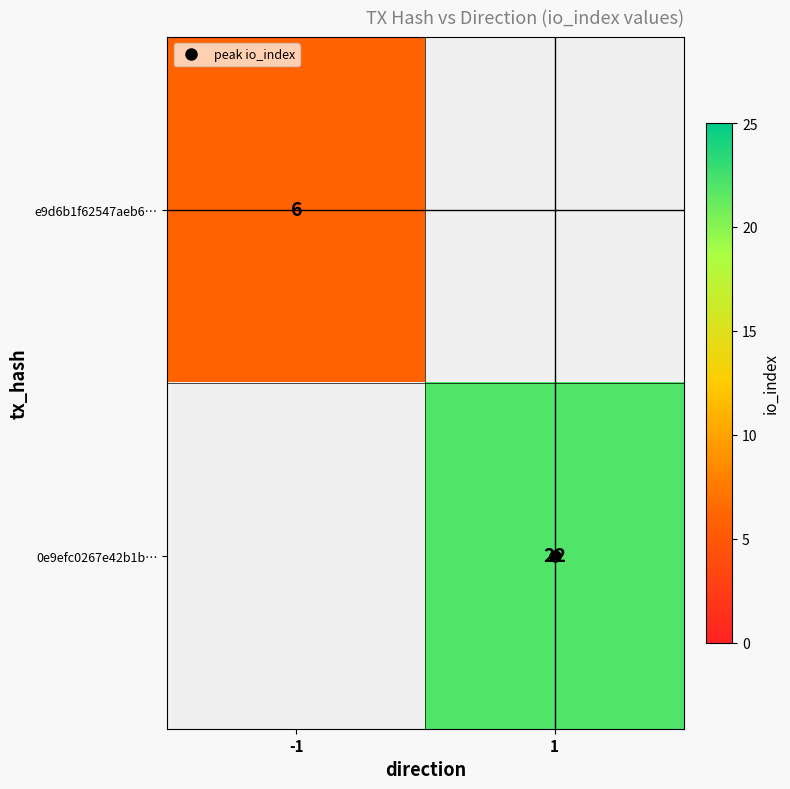

List the series in order of their overall mean, lowest first.

e9d6b1f62547aeb6…, 0e9efc0267e42b1b…